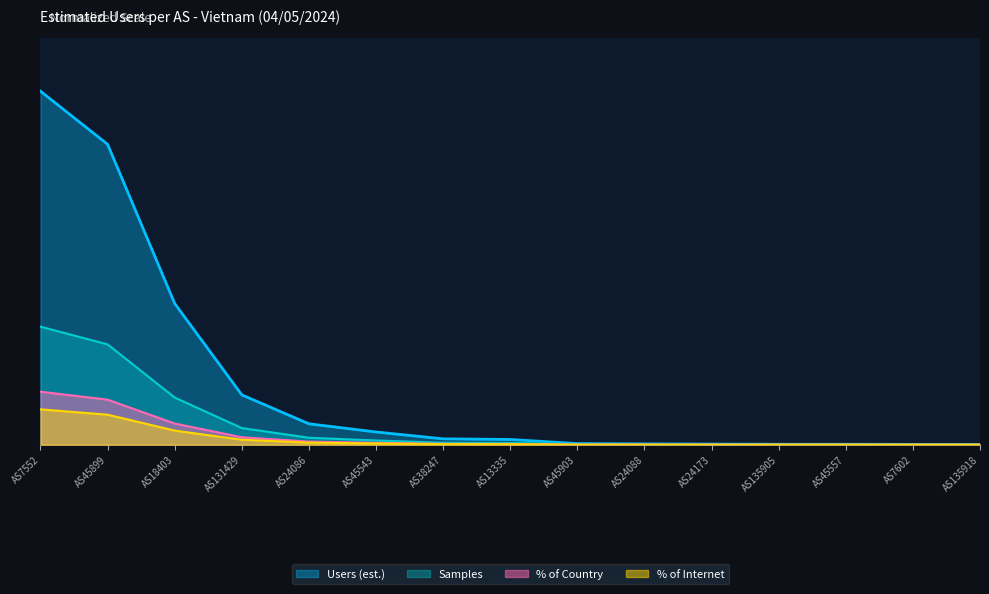

Does the chart have visible grid lines?

Yes